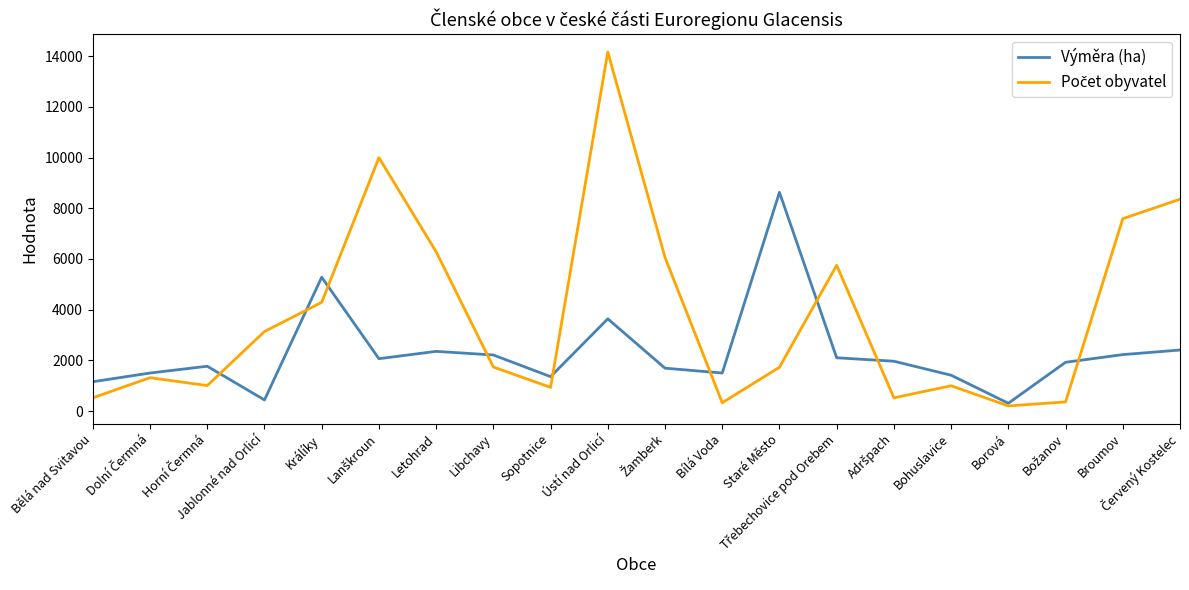

What is the spread (max minus min) of values at Jablonné nad Orlicí?

2698